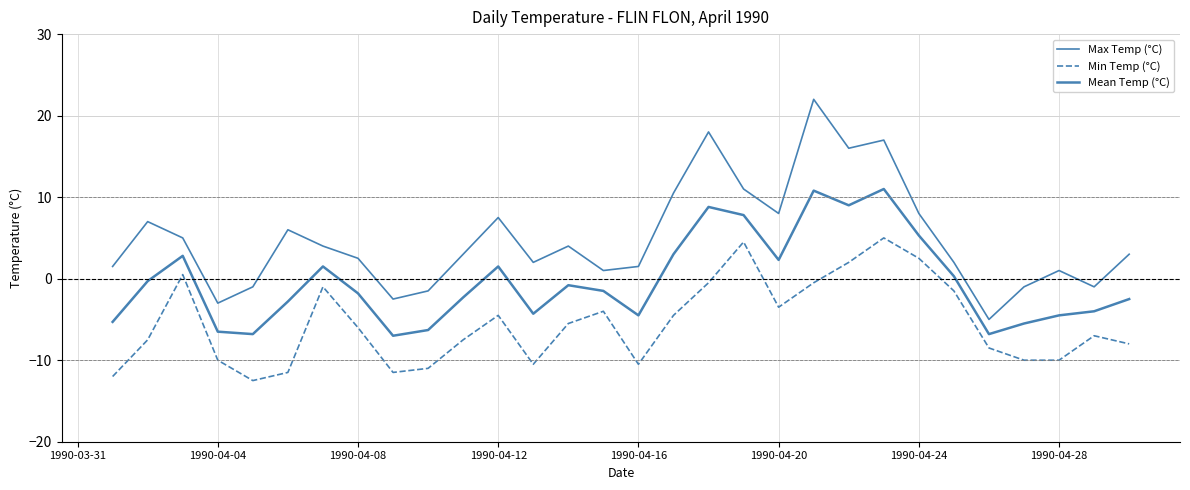

How many categories are shown in the chart?

30